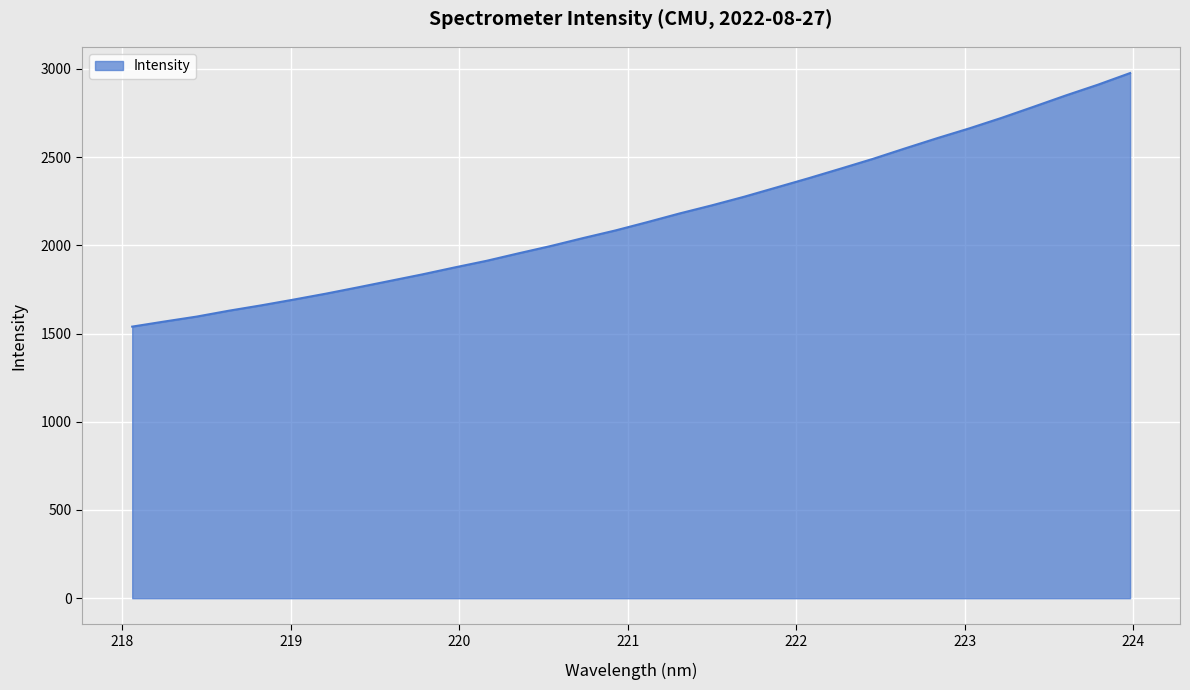

What is the difference between the second highest and second lowest values?

1342.2